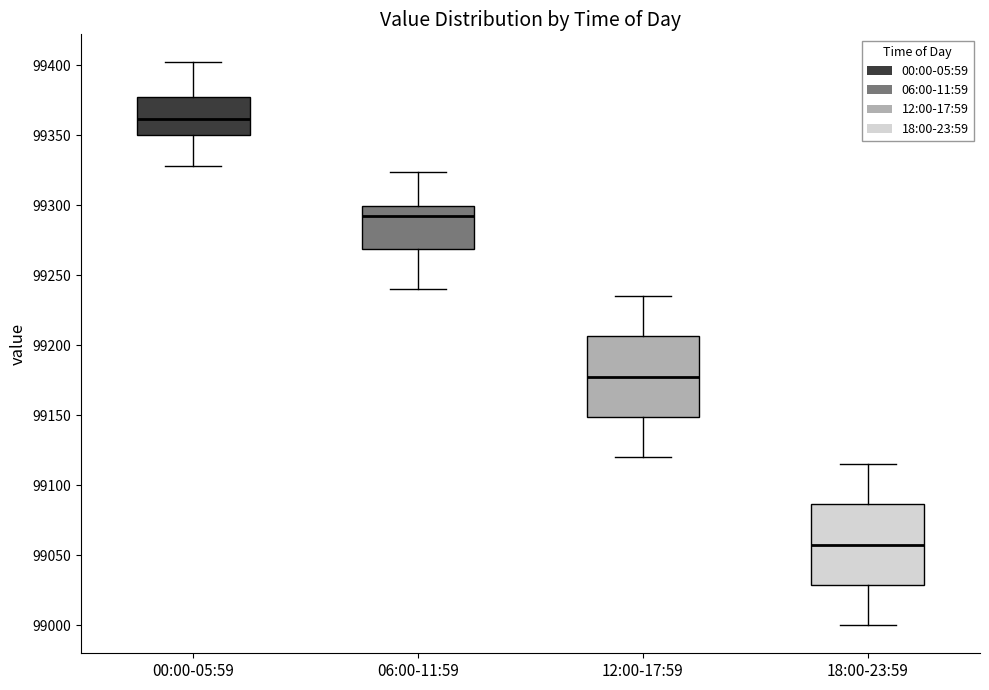

Where is the lower edge of the box for 12:00-17:59 on the y-axis? The values are not printed on the chart, so give them approximately, as read against the axis.

99150